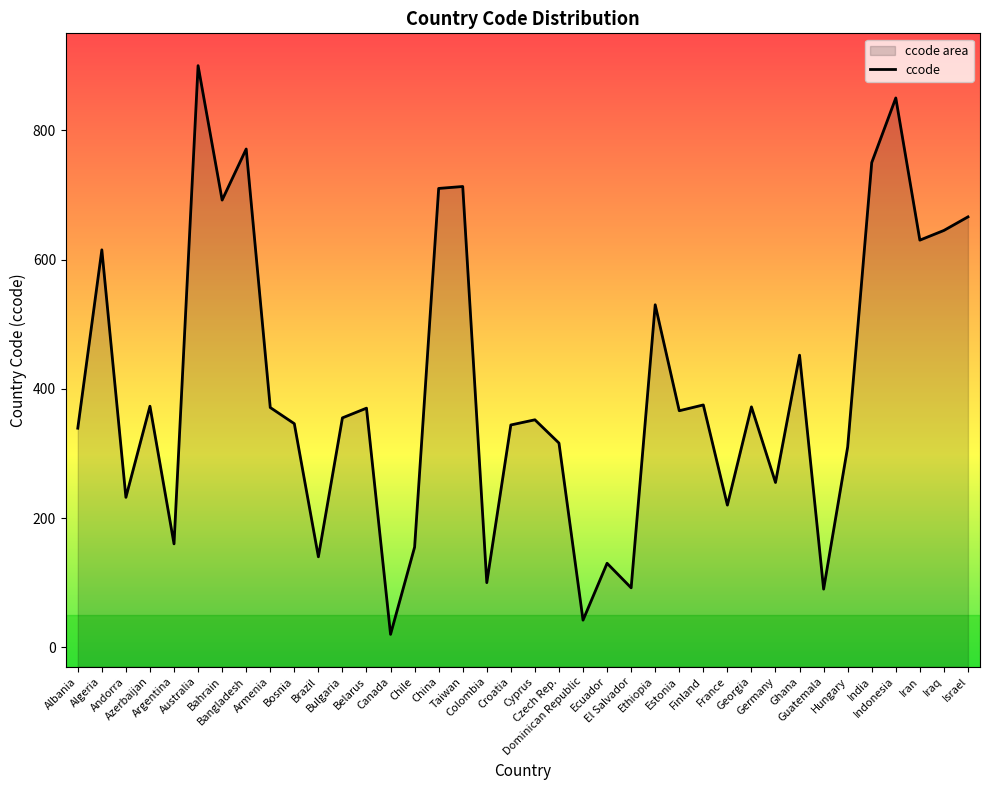

Rank the categories by value from highest to lowest.

Australia, Indonesia, Bangladesh, India, Taiwan, China, Bahrain, Israel, Iraq, Iran, Algeria, Ethiopia, Ghana, Finland, Azerbaijan, Georgia, Armenia, Belarus, Estonia, Bulgaria, Cyprus, Bosnia, Croatia, Albania, Czech Rep., Hungary, Germany, Andorra, France, Argentina, Chile, Brazil, Ecuador, Colombia, El Salvador, Guatemala, Dominican Republic, Canada